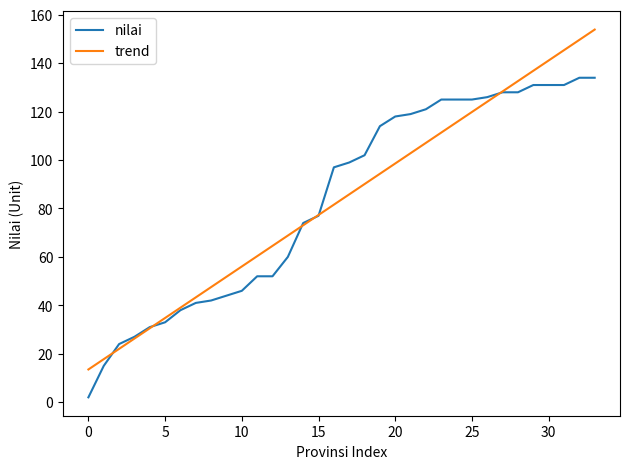

Rank the series by their maximum value, from lowest to highest.

nilai, trend